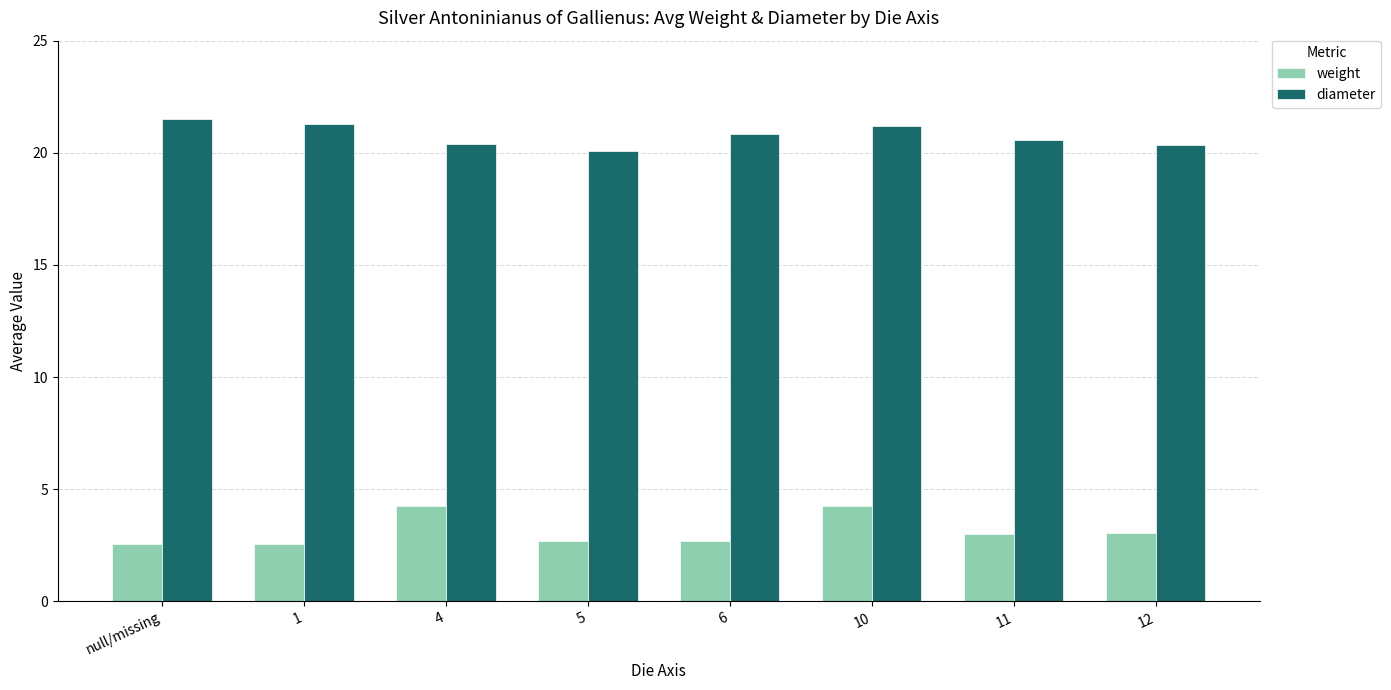

What is the maximum value shown in the chart?

21.5